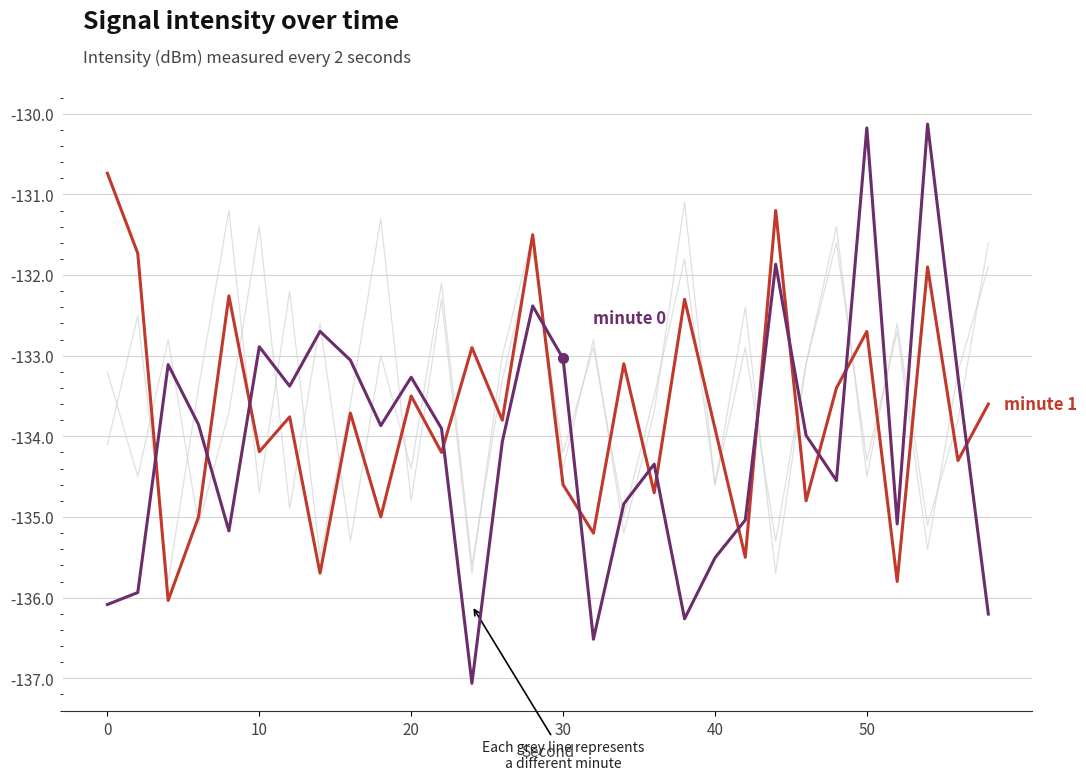

Does the chart have visible grid lines?

Yes